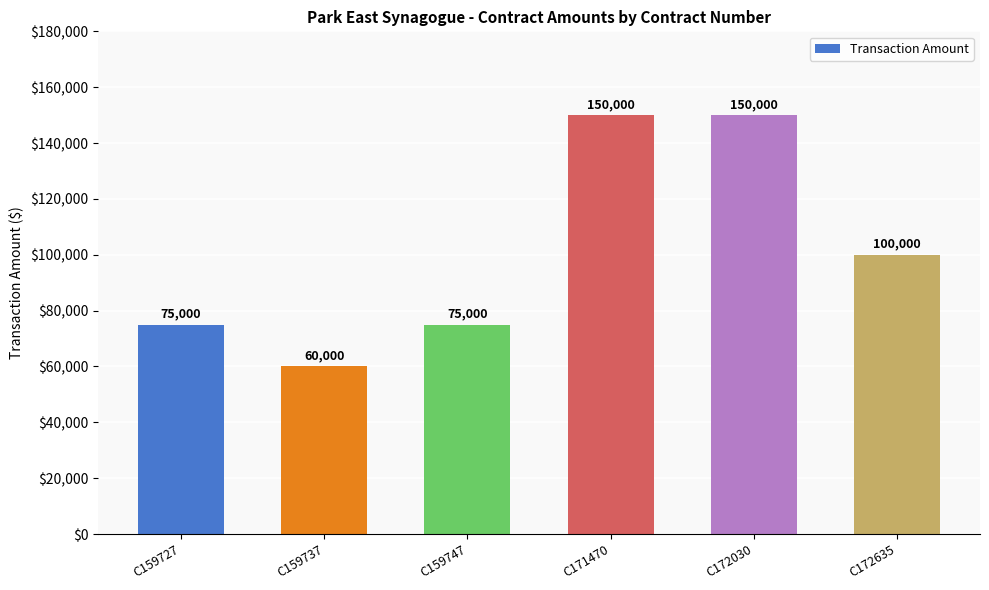

How many data points does each series have?

6